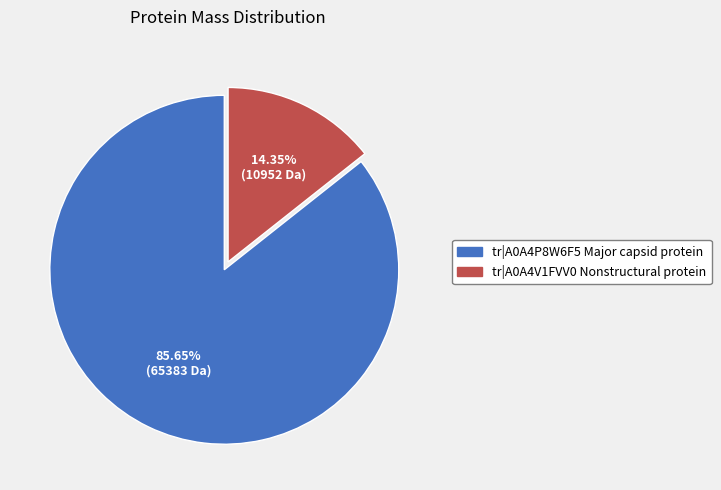

To the nearest percent, what percentage of the pie is tr|A0A4P8W6F5 Major capsid protein?

86%